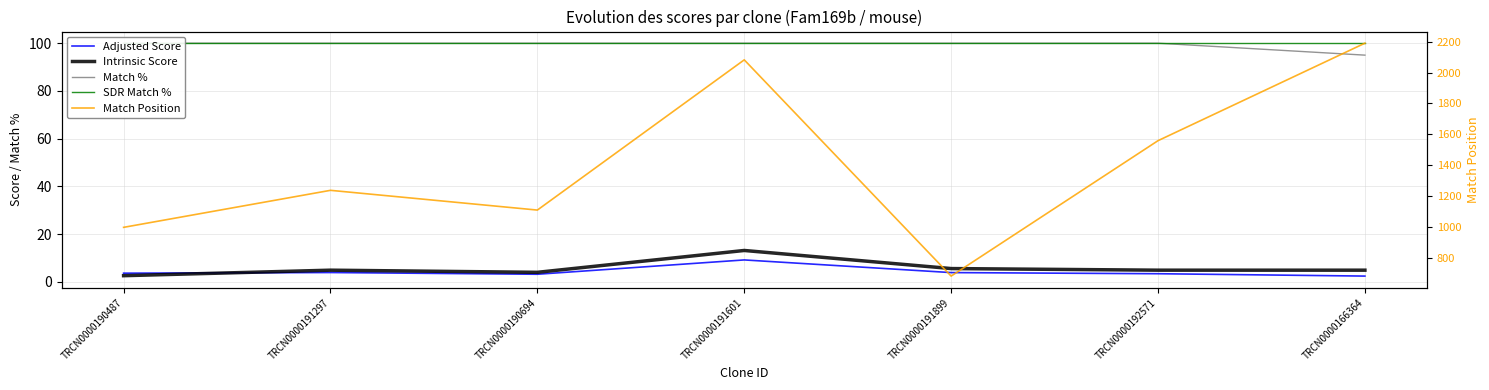

At which category is the sum across all series the highest?

TRCN0000166364